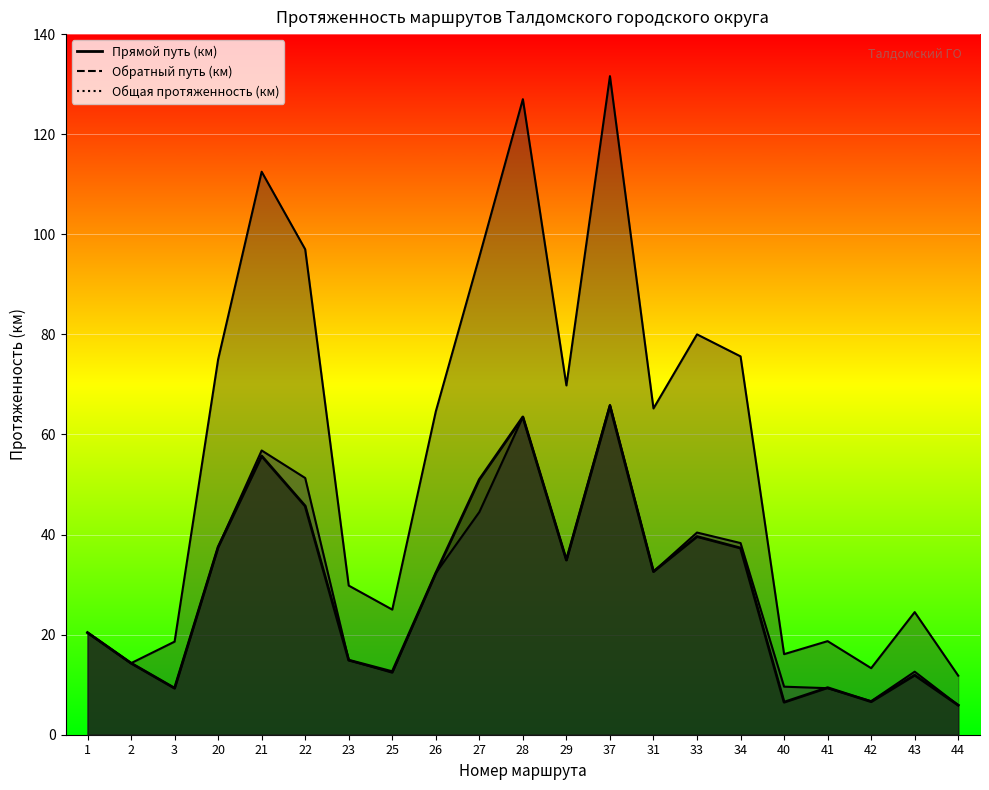

How many lines are shown in the chart?

3